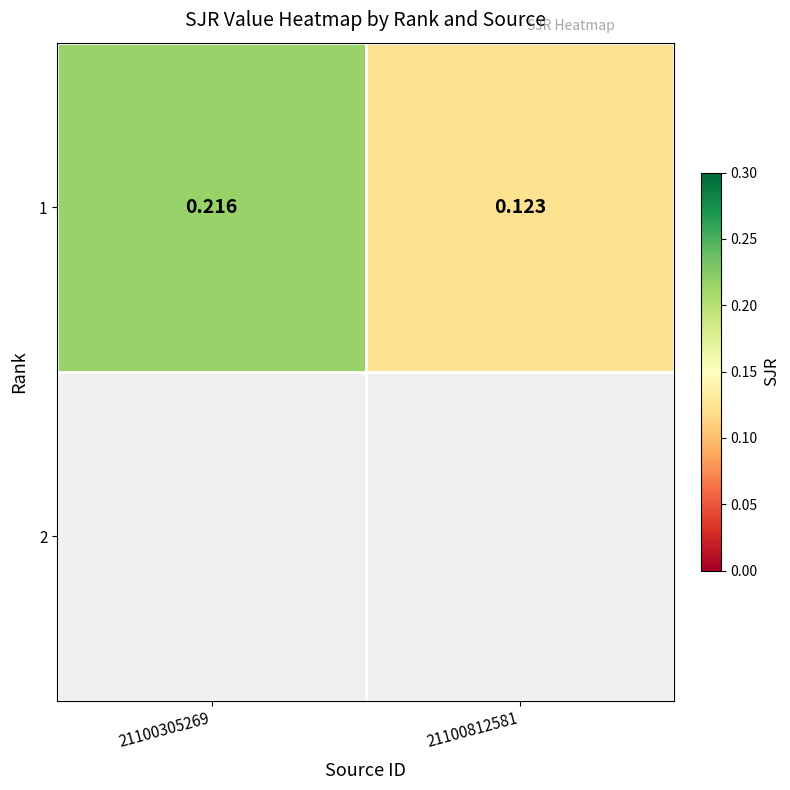

The chart shows a value of 0.2 at 21100305269. True or false?

True